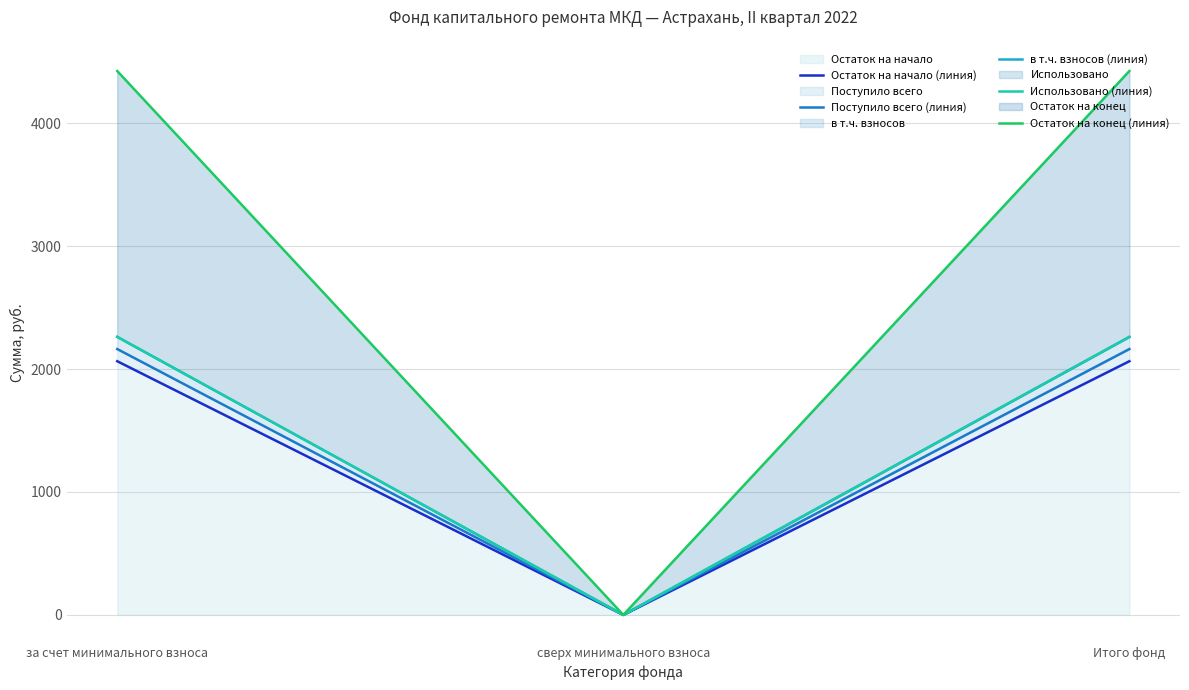

What is the sum of all Остаток на конец (линия) values?

8849.2